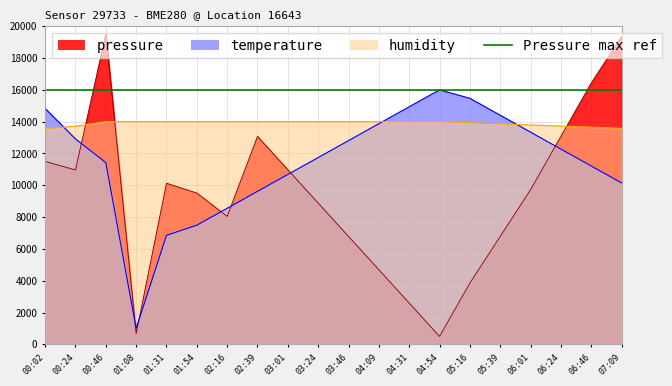

Which series changed the most between 00:46 and 06:46?

pressure